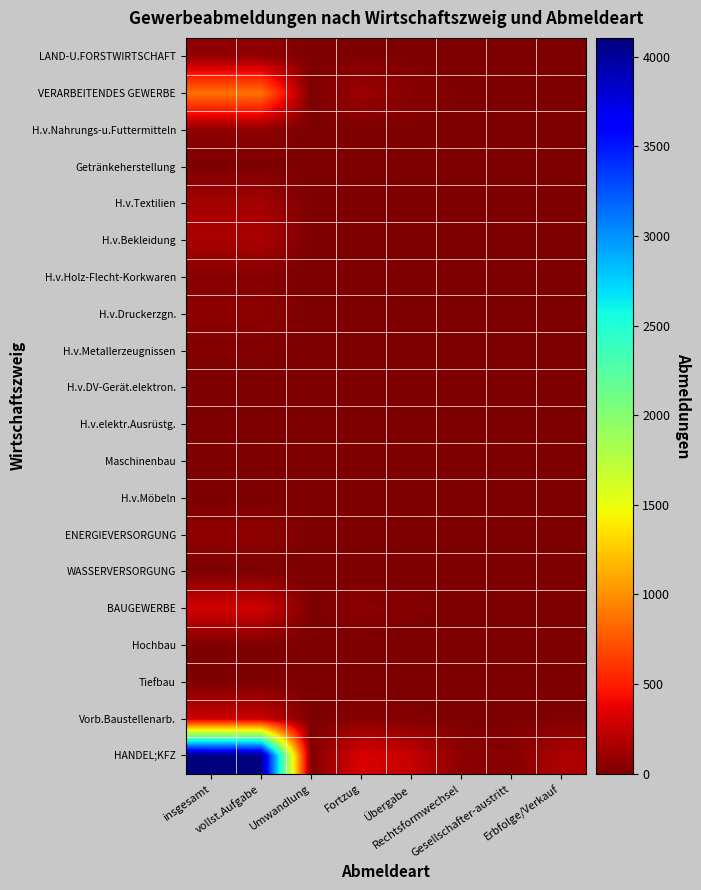

At which category is the sum across all series the highest?

insgesamt